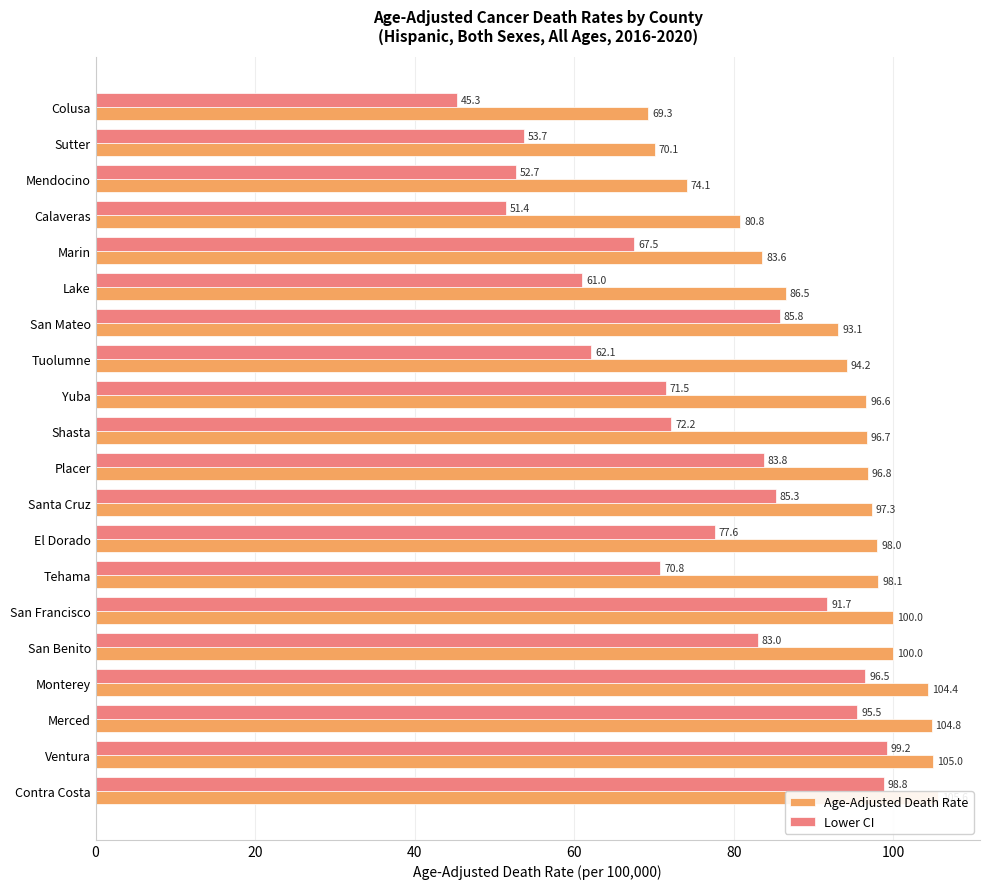

What are all the series names shown in the legend?

Age-Adjusted Death Rate, Lower CI